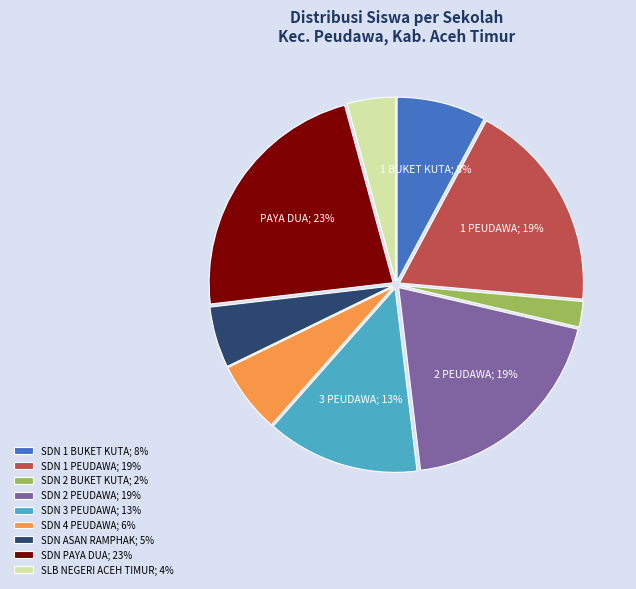

To the nearest percent, what is the combined percentage of SDN 2 BUKET KUTA and SDN PAYA DUA?

25%